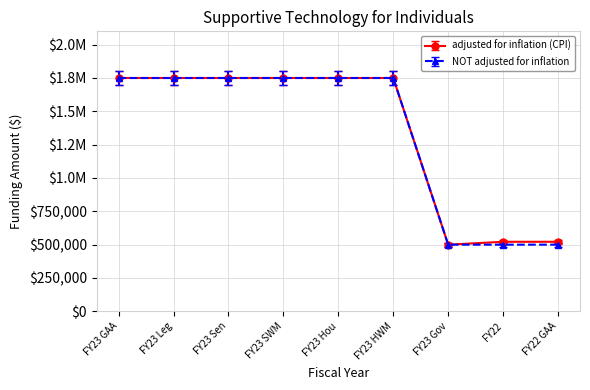

What are all the series names shown in the legend?

adjusted for inflation (CPI), NOT adjusted for inflation